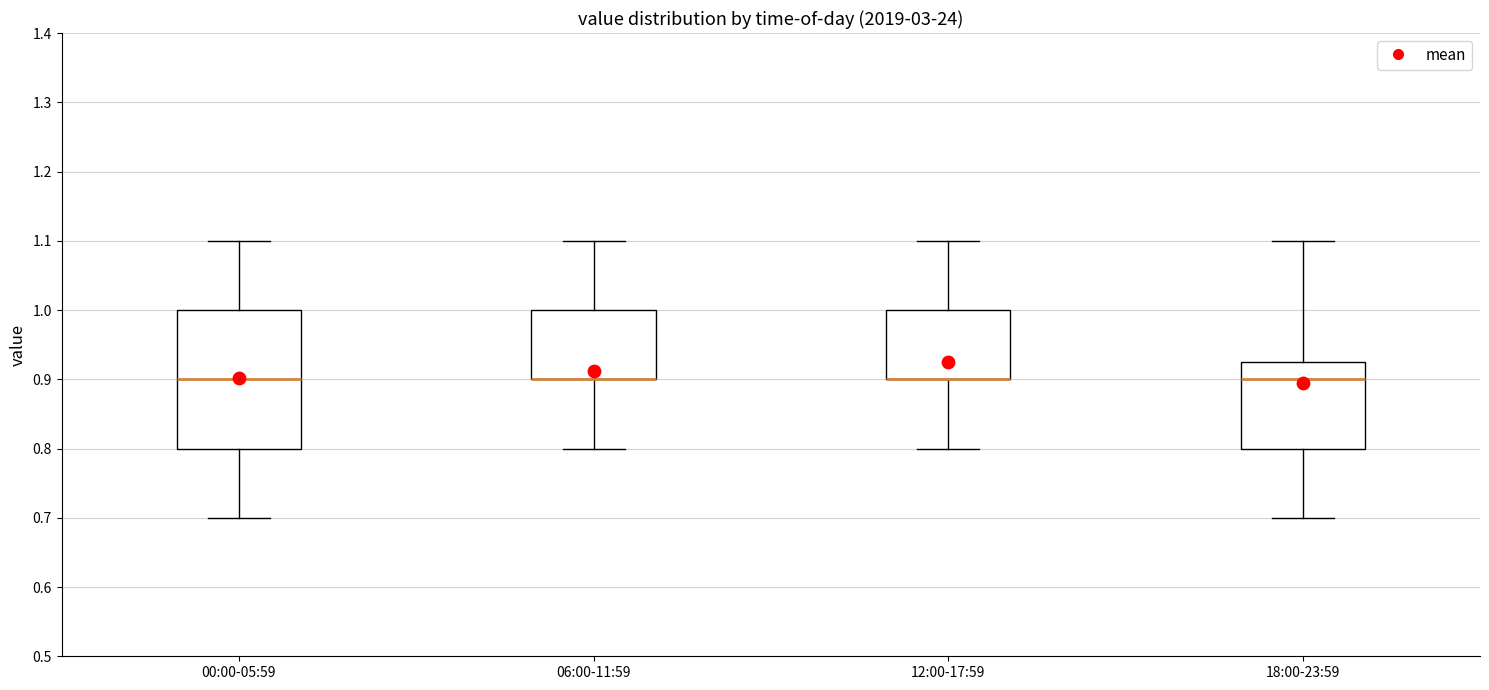

Reading left to right, transcribe this box plot: for each box, give where its median line is, the range the box spans, and where its two whiskers end, as read against the y-axis. The values are not printed on the chart, so give them approximately, as read against the axis.

00:00-05:59: median 0.90, box 0.80 to 1.00, whiskers 0.70 to 1.10
06:00-11:59: median 0.90 (drawn on the box's lower edge), box 0.90 to 1.00, whiskers 0.80 to 1.10
12:00-17:59: median 0.90 (drawn on the box's lower edge), box 0.90 to 1.00, whiskers 0.80 to 1.10
18:00-23:59: median 0.90, box 0.80 to 0.93, whiskers 0.70 to 1.10